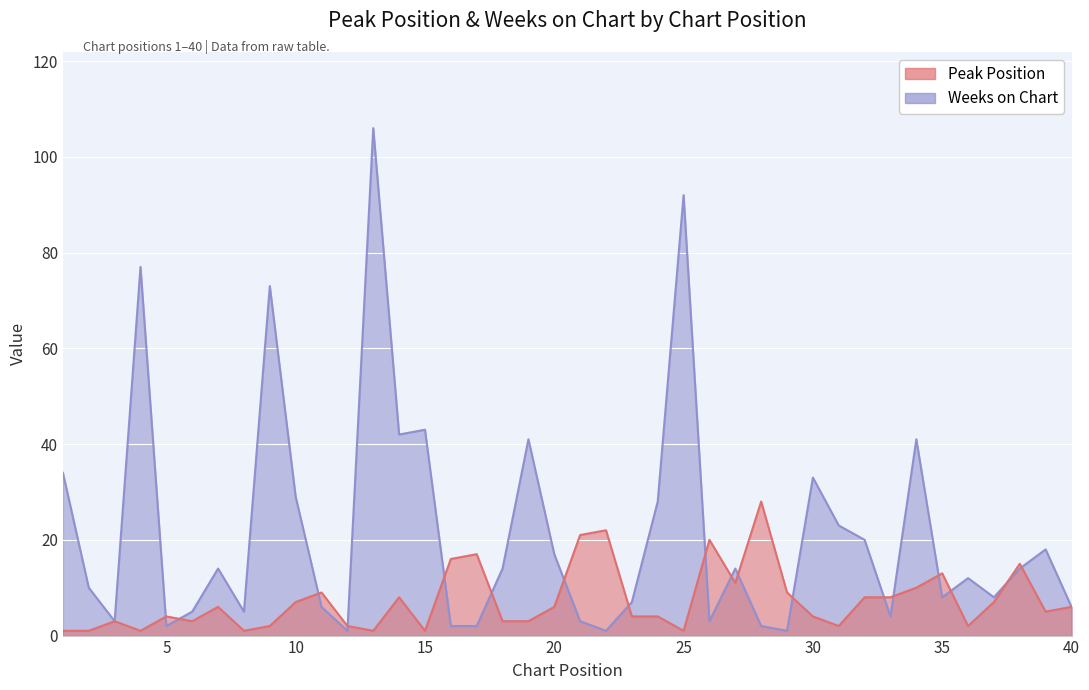

Where does the Weeks on Chart series first go above 14?

1